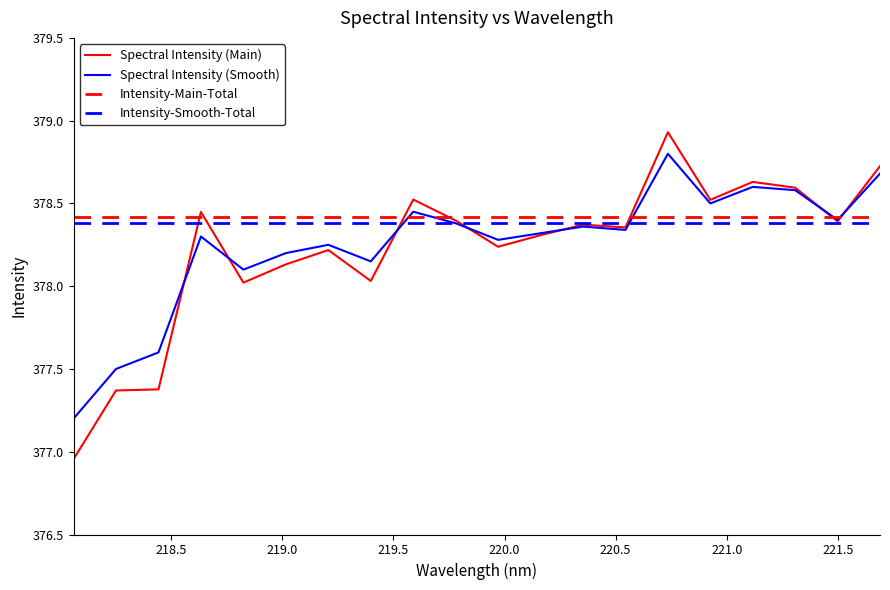

True or false: Spectral Intensity (Smooth) has a value of 378.2 at 219.0156.

True